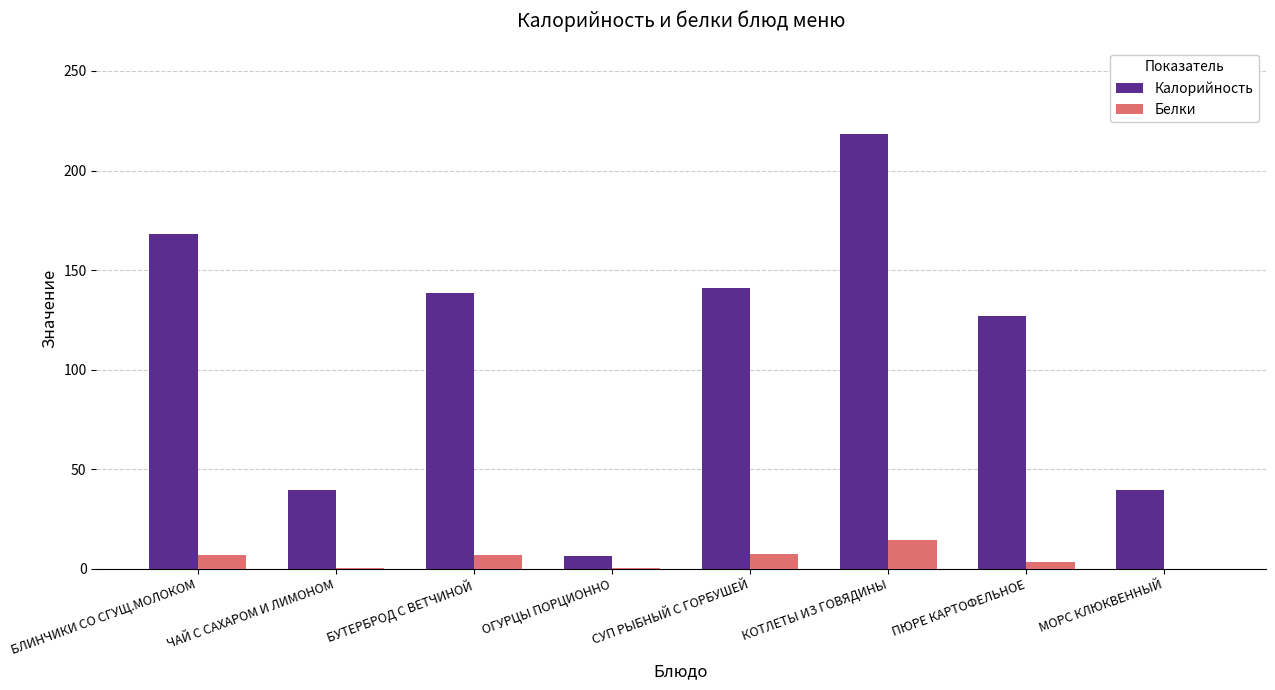

Are the bars grouped side by side (vs. stacked)?

Yes